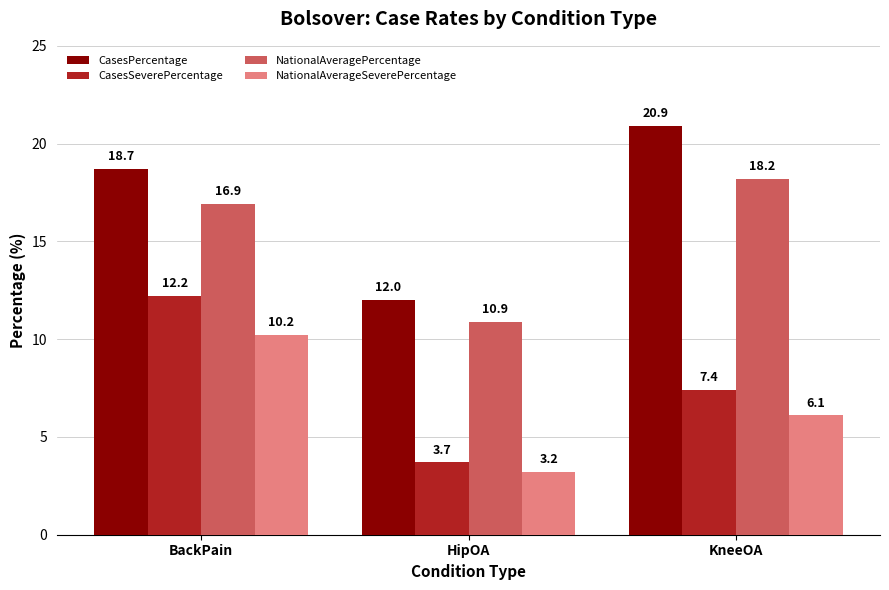

What is the label of the 1st bar from the right?

KneeOA